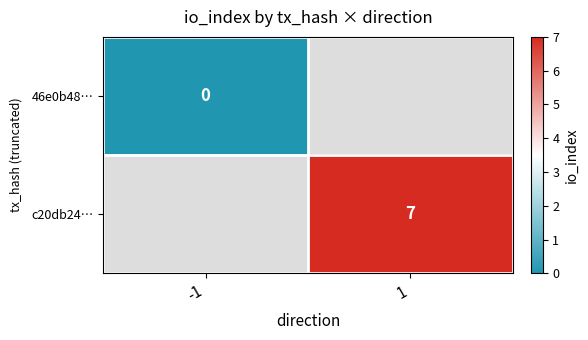

The value of c20db24… at 1 is 7. True or false?

True